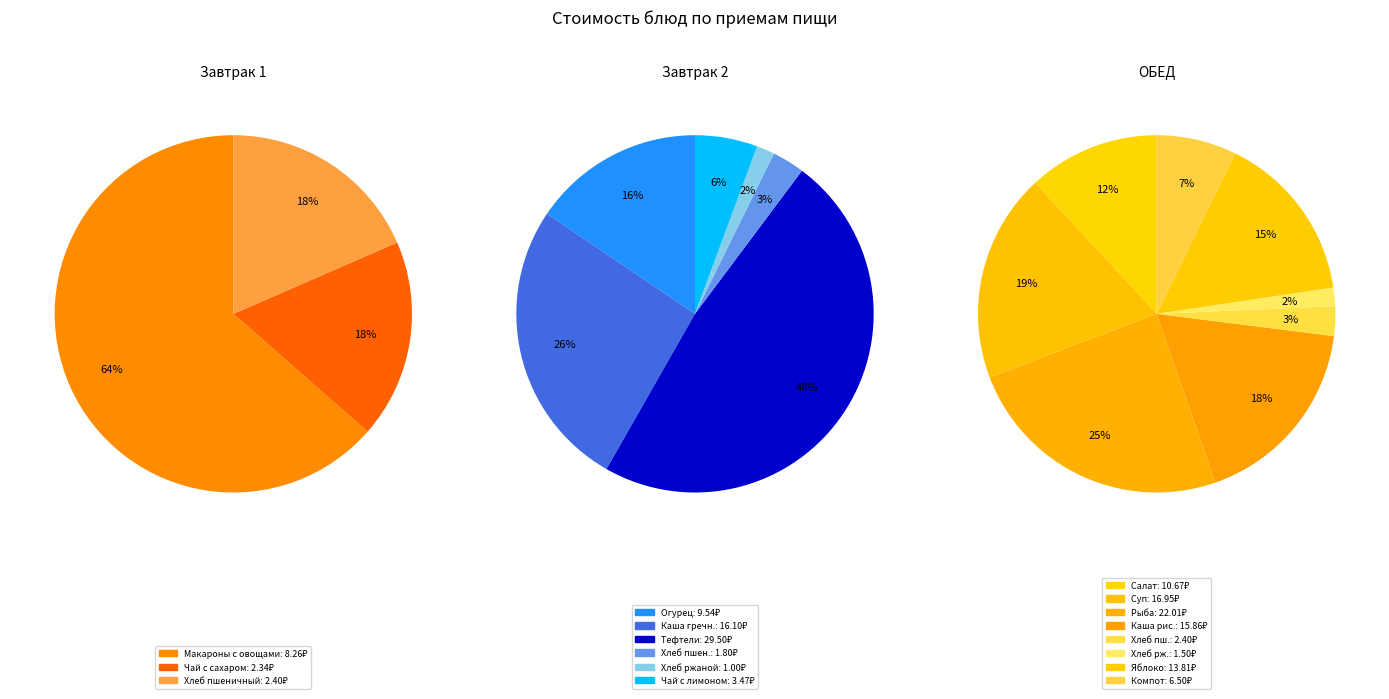

Does ОБЕД (Рыба) represent more than half of the total?

No